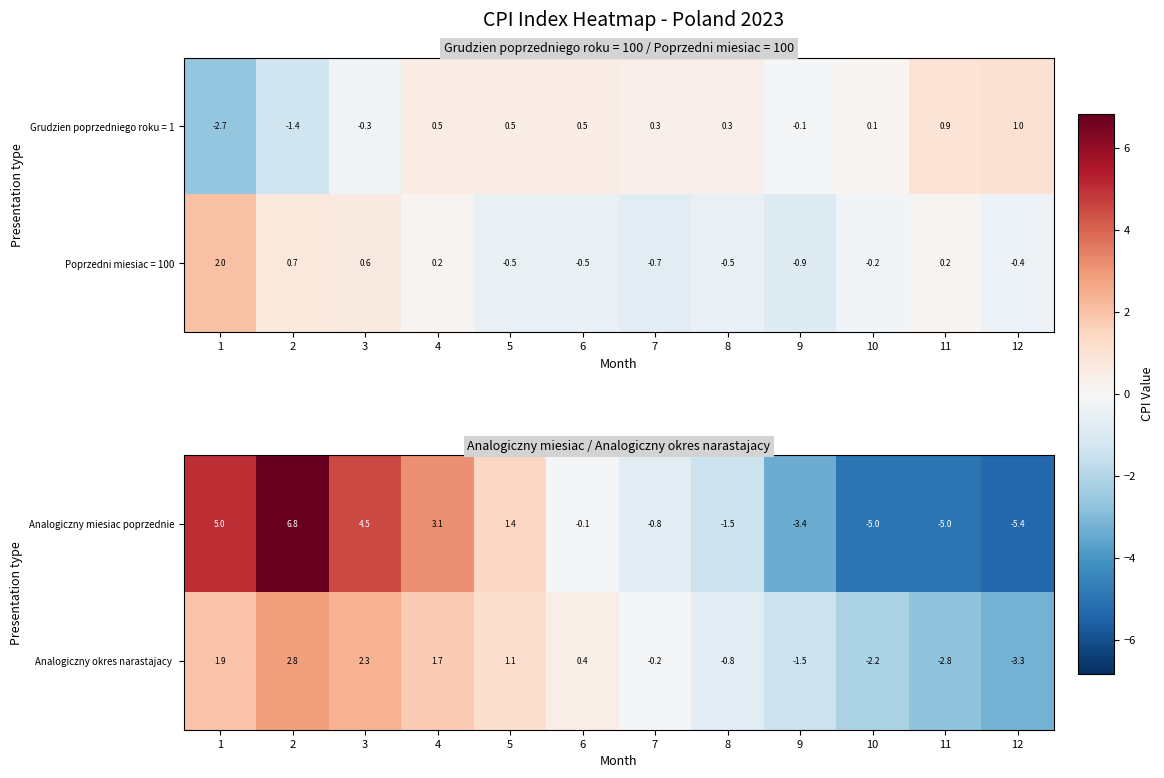

True or false: Analogiczny miesiac poprzednie has a value of -1.3 at 7.

False